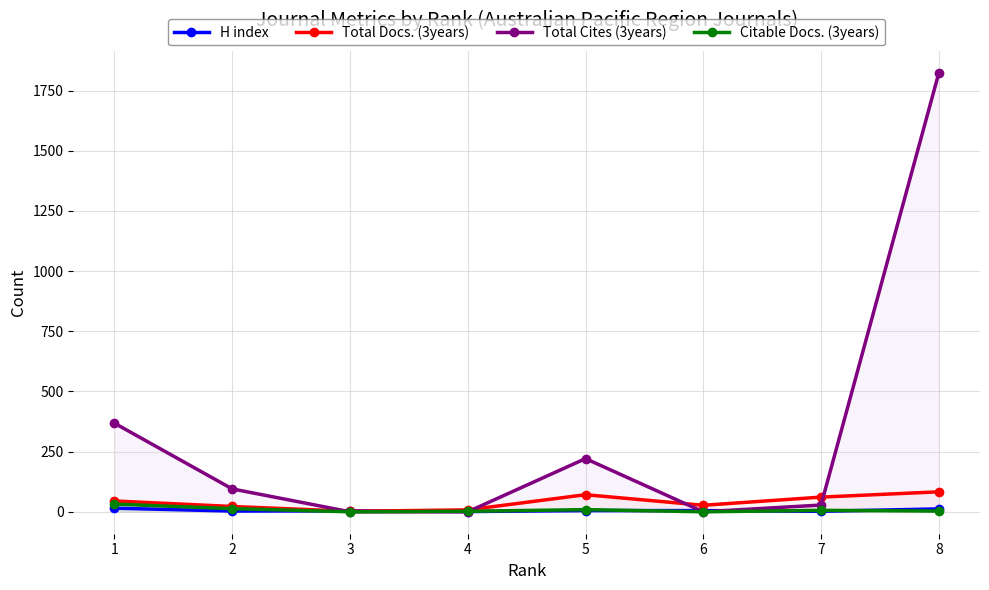

What is the average value of the Citable Docs. (3years) series?

8